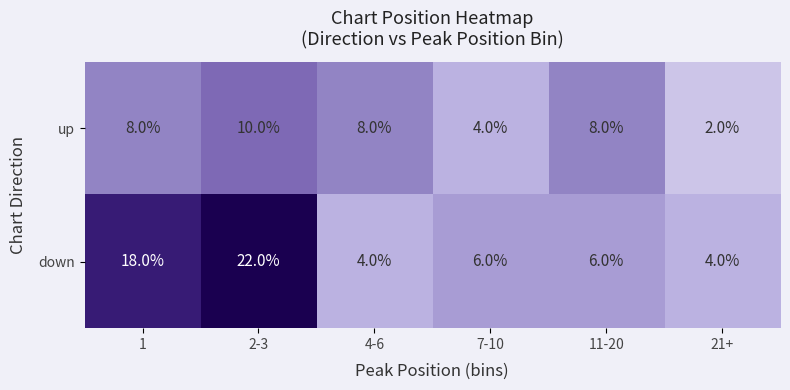

What is the difference between the maximum and minimum values in the up series?

8